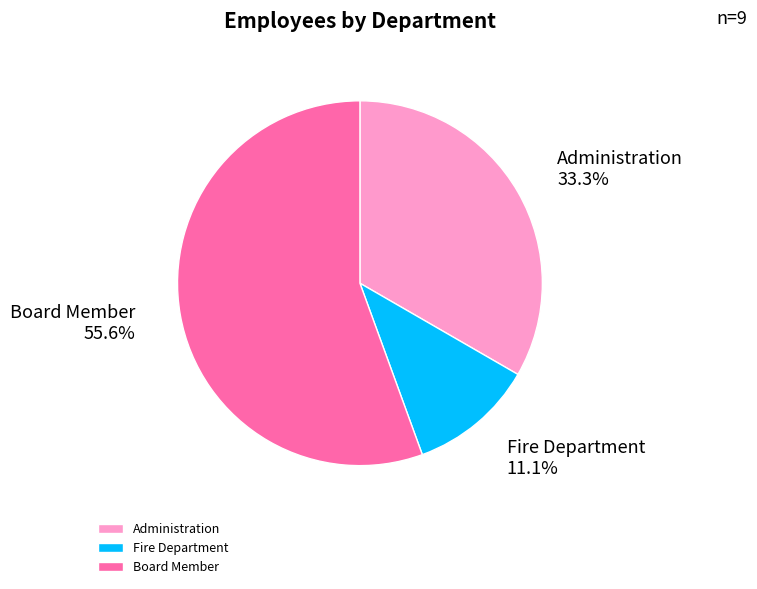

Between Fire Department and Administration, which is larger?

Administration